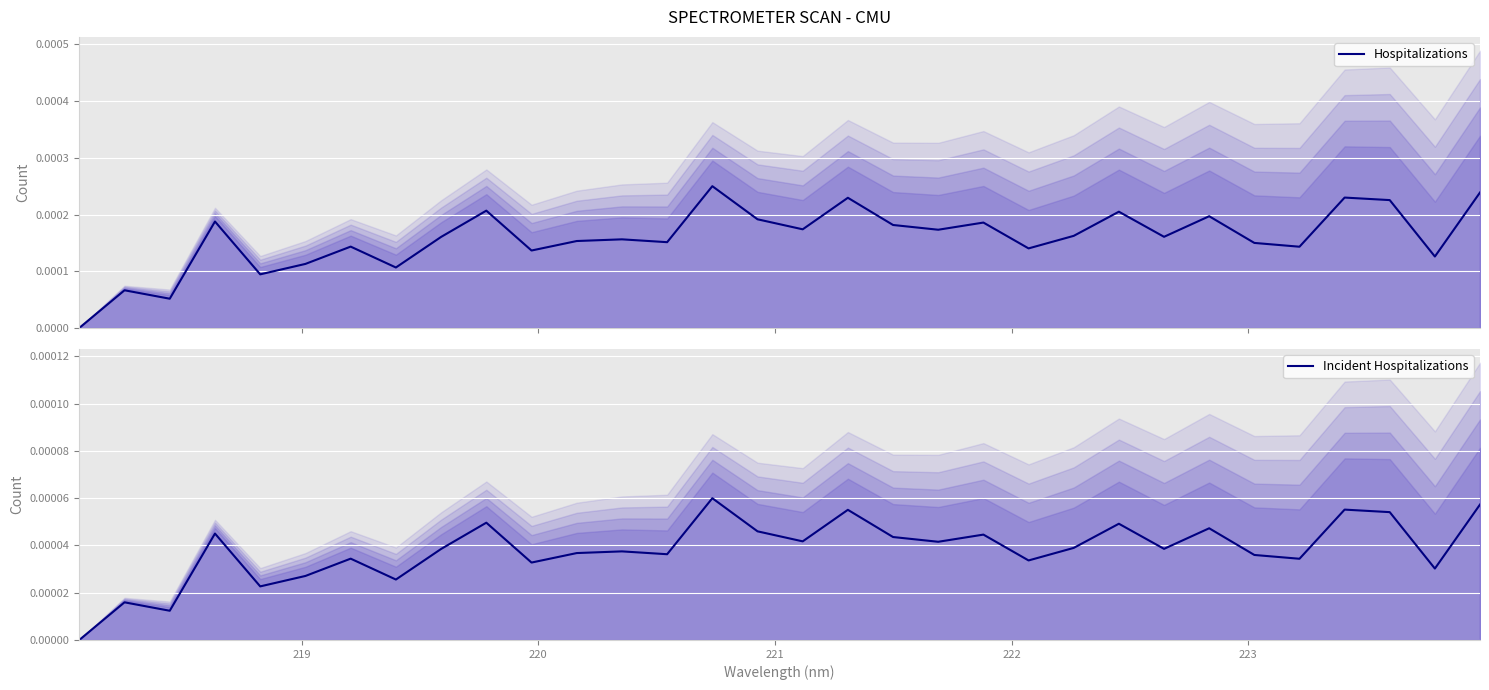

Does the chart display data point markers on the line(s)?

No